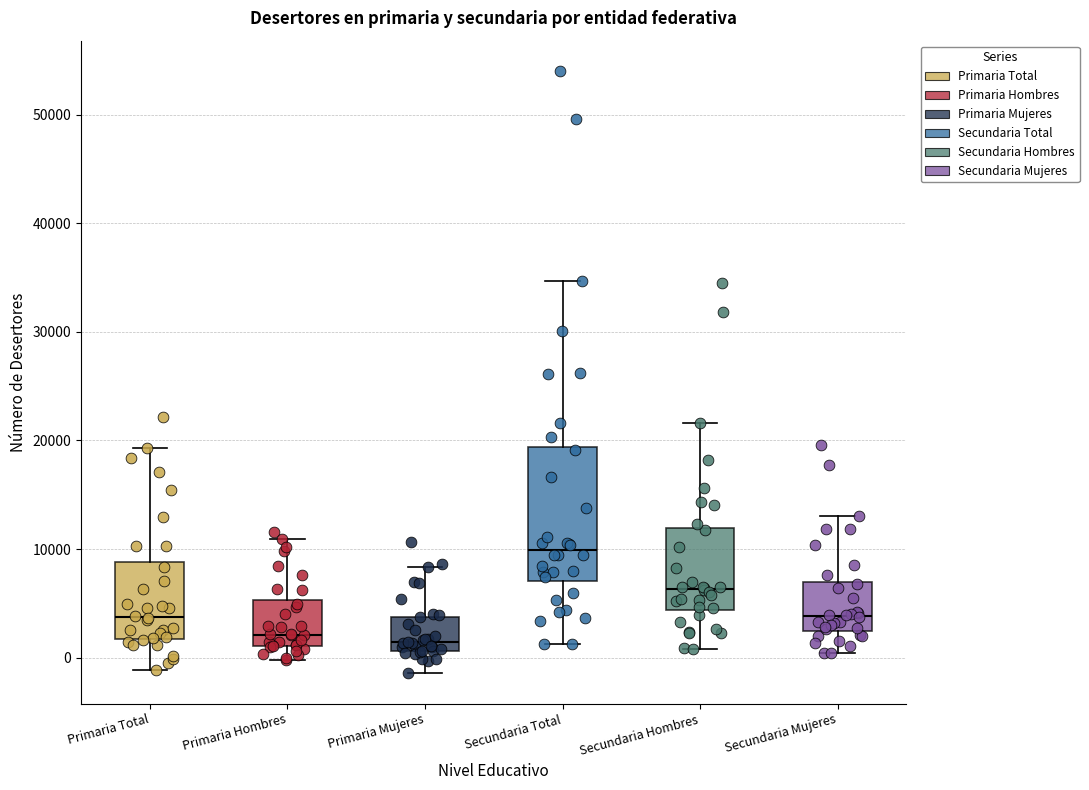

Which box is the tallest, from its lower edge to its upper edge?

Secundaria Total